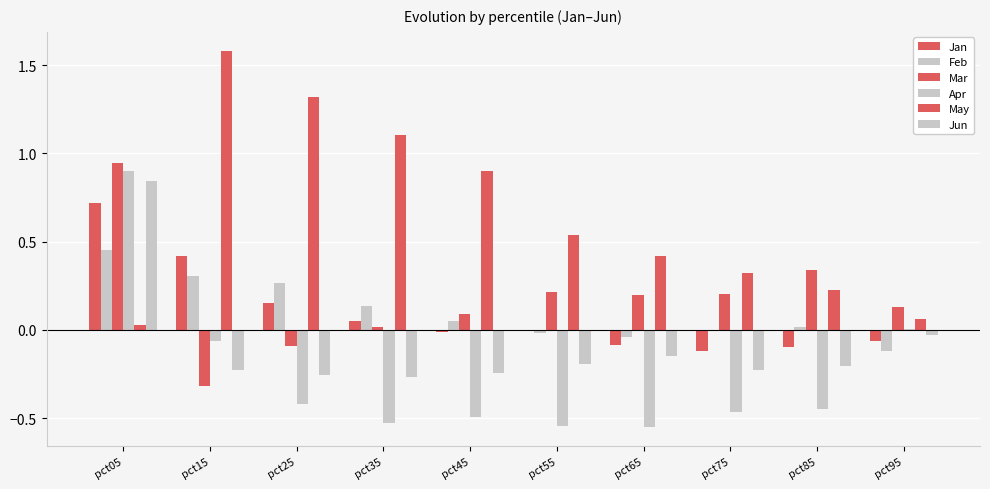

How many groups of bars are there?

10